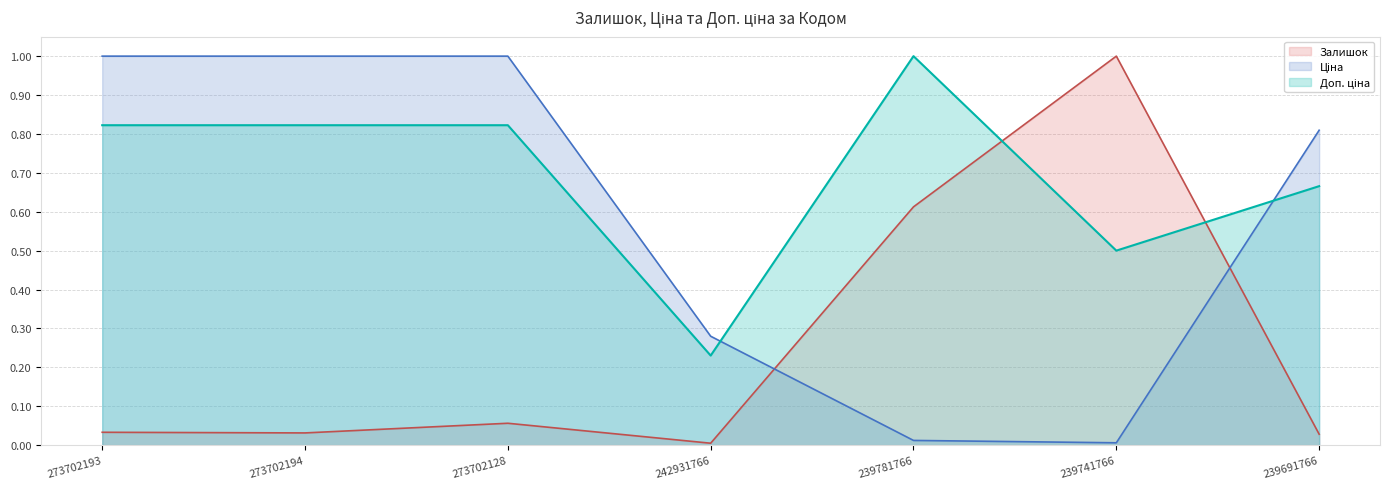

Reading left to right, list all the values displayed in this chart.

Залишок: 273702193=0.0	273702194=0.0	273702128=0.1	242931766=0.0	239781766=0.6	239741766=1.0	239691766=0.0
Ціна: 273702193=1.0	273702194=1.0	273702128=1.0	242931766=0.3	239781766=0.0	239741766=0.0	239691766=0.8
Доп. ціна: 273702193=0.8	273702194=0.8	273702128=0.8	242931766=0.2	239781766=1.0	239741766=0.5	239691766=0.7